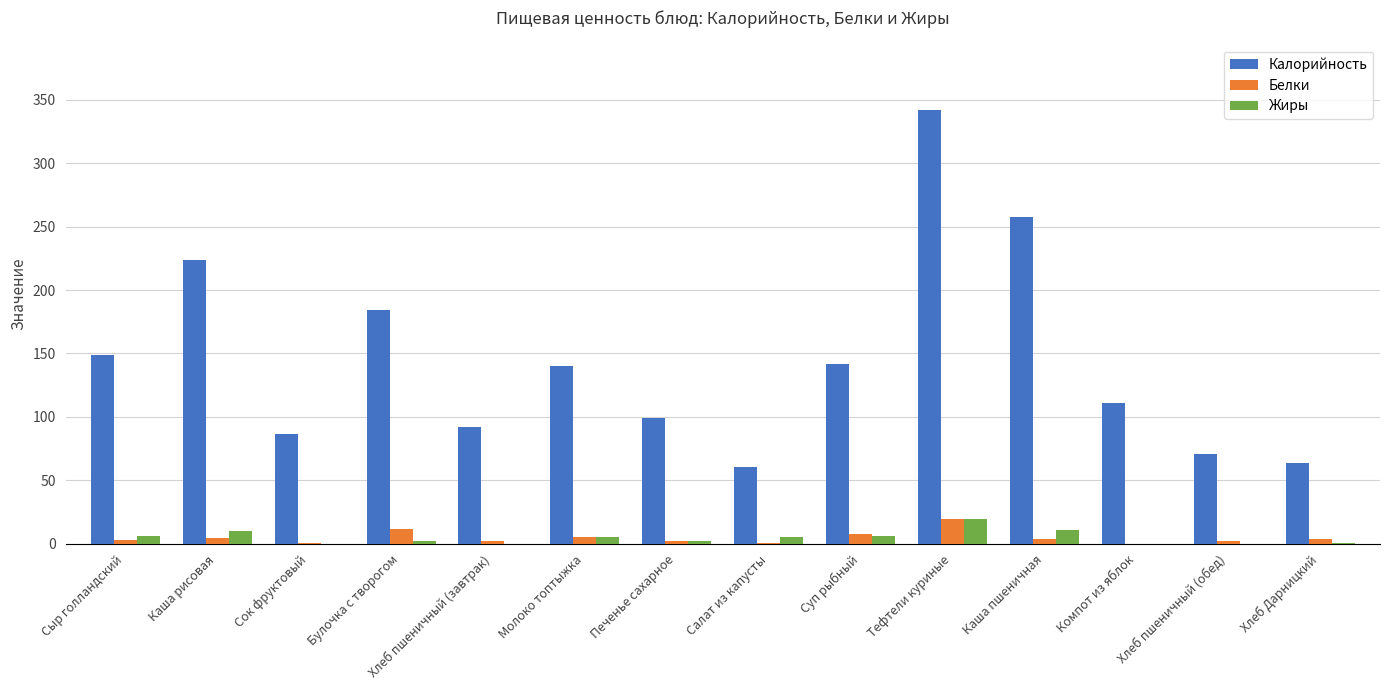

How many distinct data groups are displayed?

3